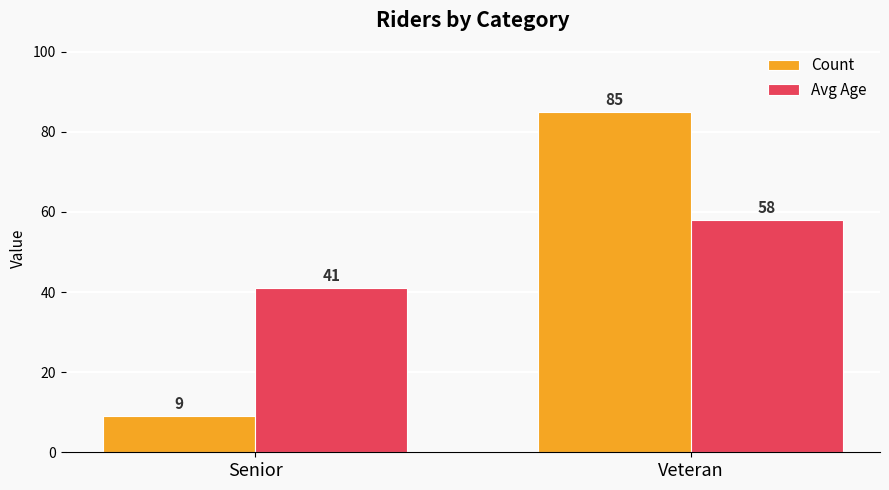

Does the chart contain any negative values?

No